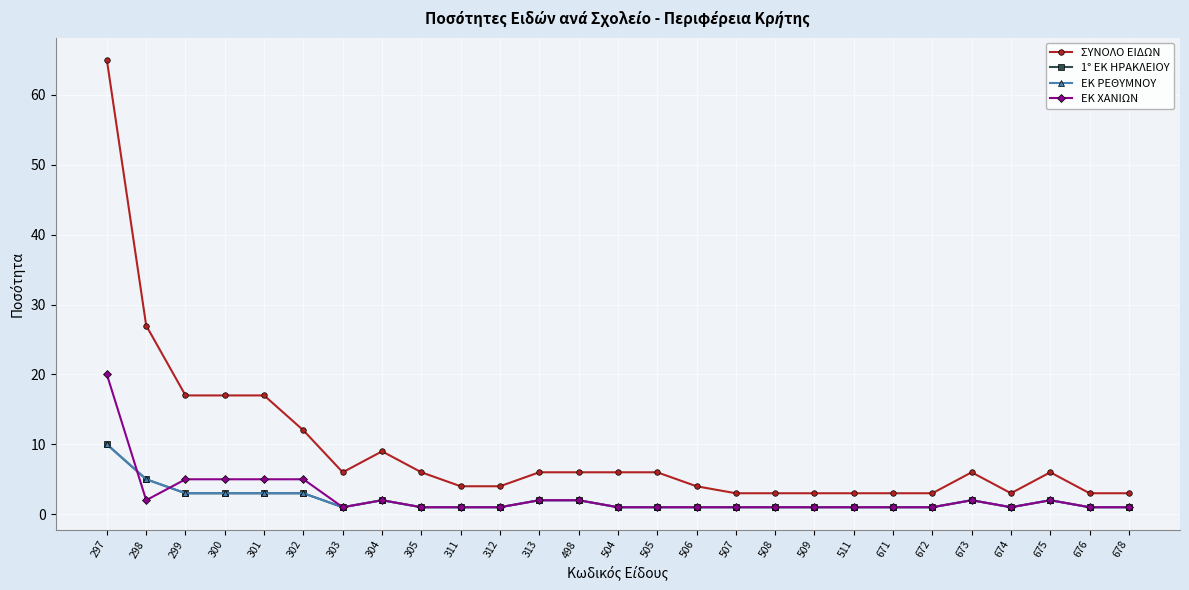

How many lines are shown in the chart?

4